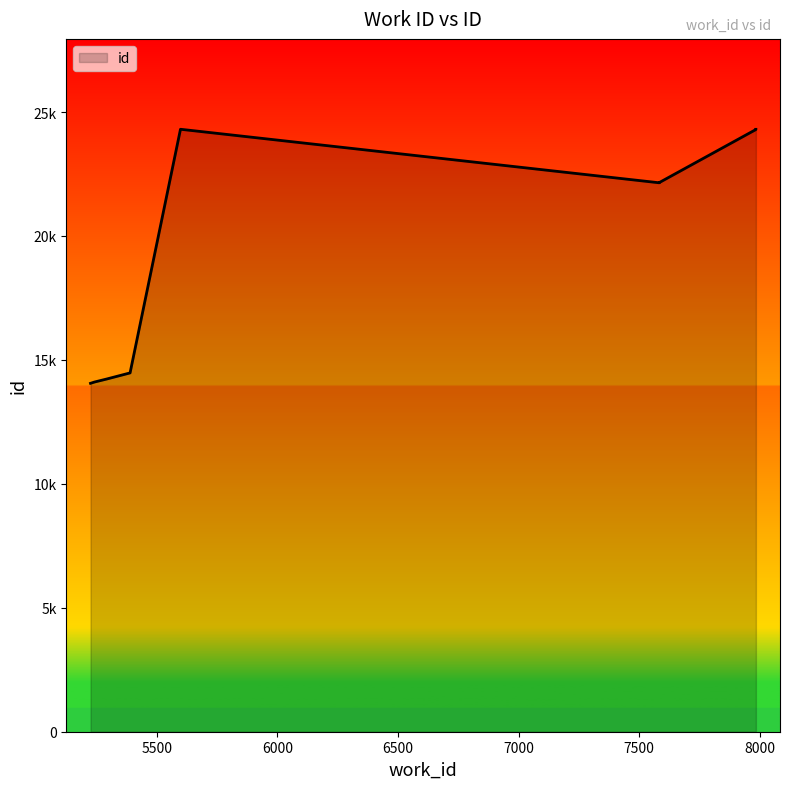

What is the ratio of the value at 5500 to the value at 6500?

1.0